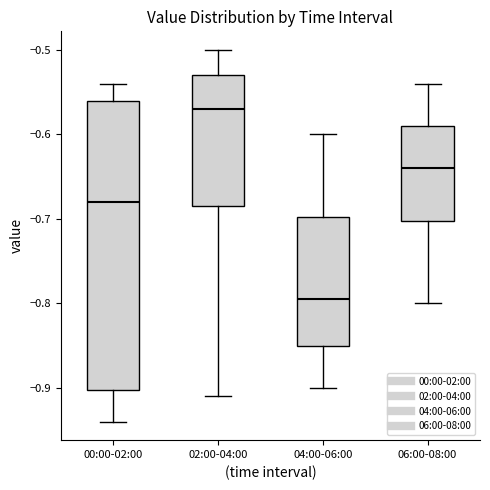

Reading left to right, transcribe this box plot: for each box, give where its median line is, the range the box spans, and where its two whiskers end, as read against the y-axis. The values are not printed on the chart, so give them approximately, as read against the axis.

00:00-02:00: median -0.68, box -0.90 to -0.56, whiskers -0.94 to -0.54
02:00-04:00: median -0.57, box -0.68 to -0.53, whiskers -0.91 to -0.50
04:00-06:00: median -0.79, box -0.85 to -0.70, whiskers -0.90 to -0.60
06:00-08:00: median -0.64, box -0.70 to -0.59, whiskers -0.80 to -0.54